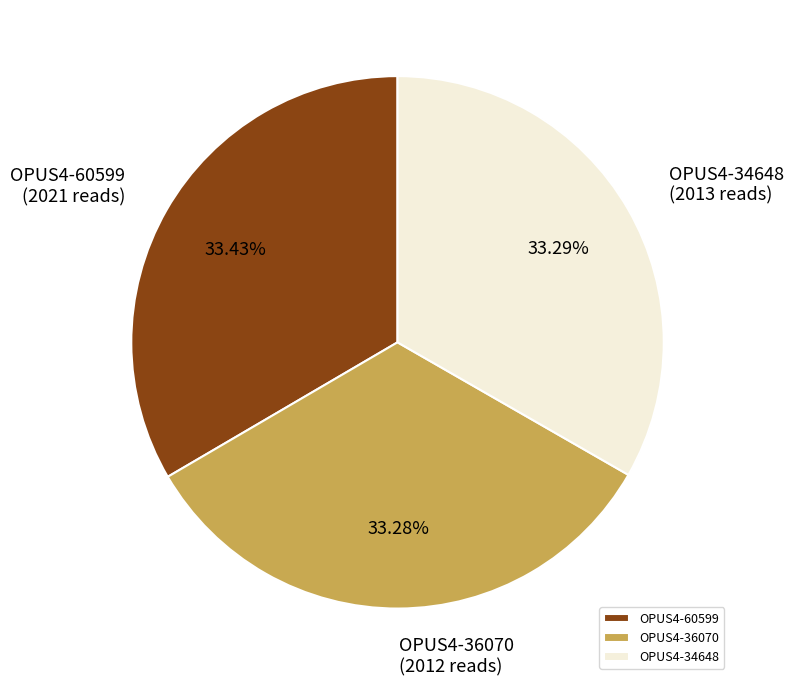

Is there any slice that represents more than half of the pie?

No